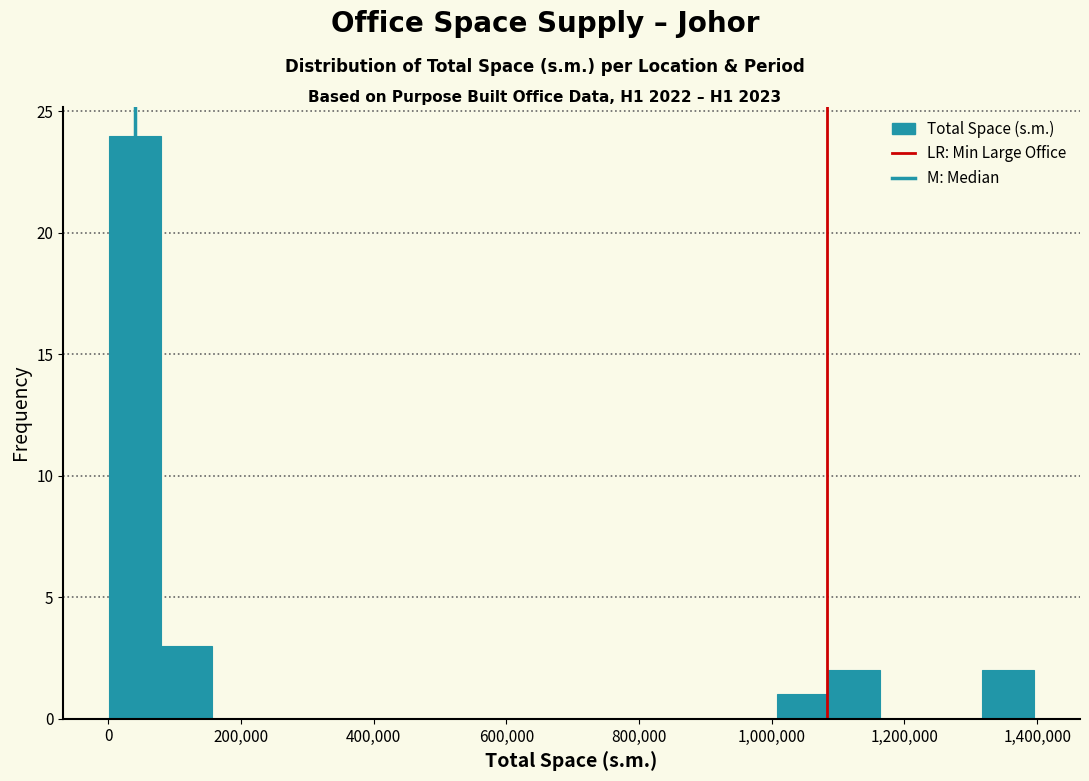

Around what value on the x-axis is the tallest bar? Give the approximate position of its centre, as read against the axis.

40000